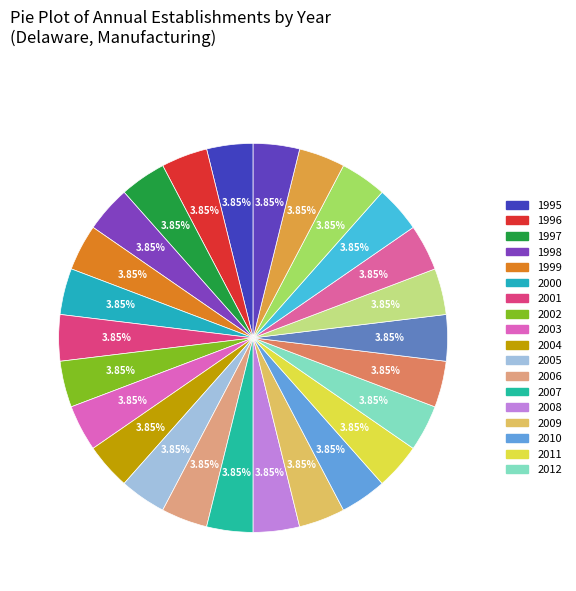

How many segments does this pie chart have?

26